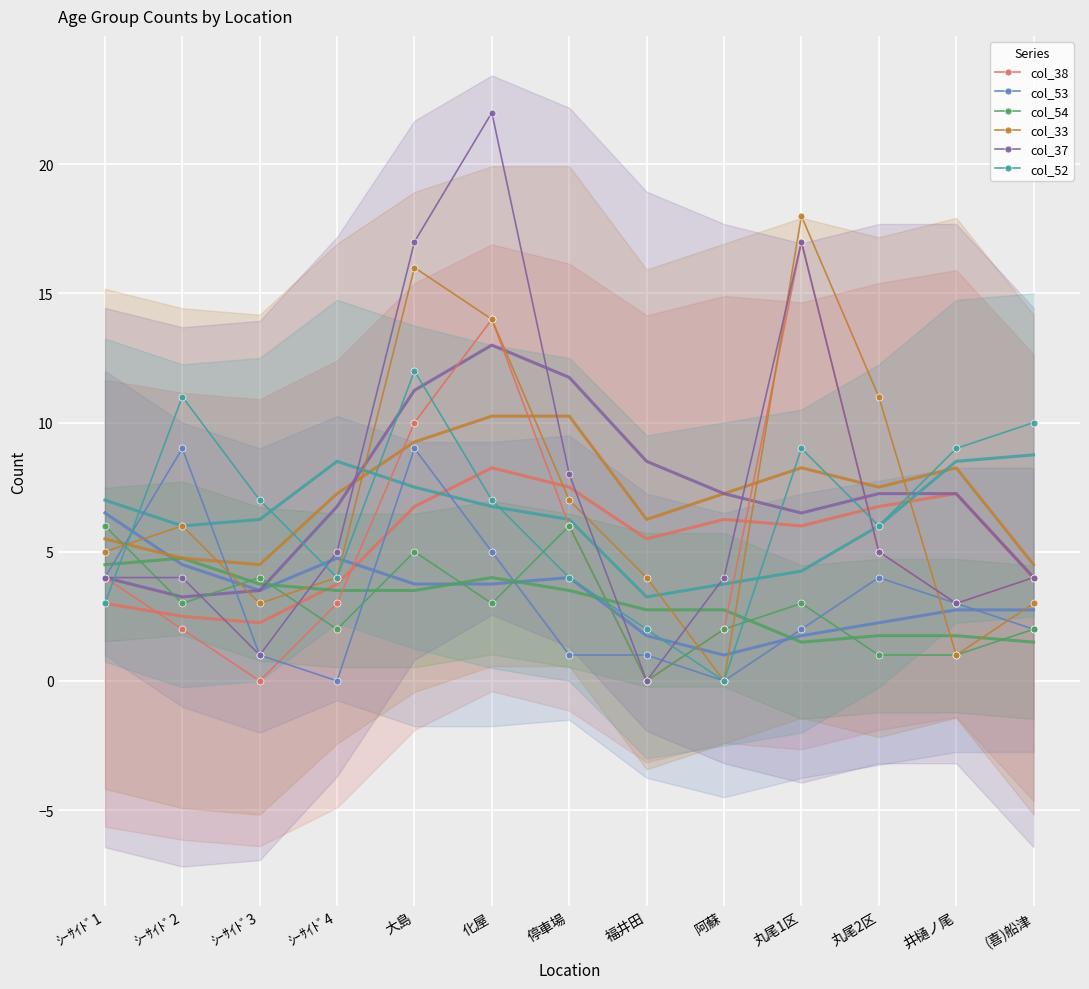

Which category has the highest value across all series?

化屋